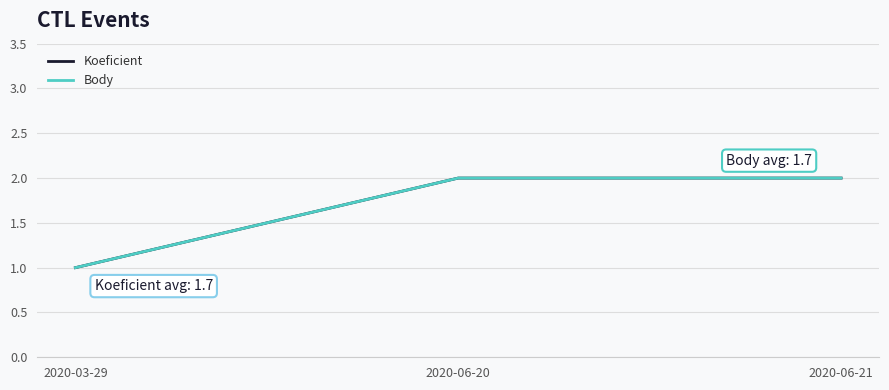

What is the label of the 2nd point from the right?

2020-06-20